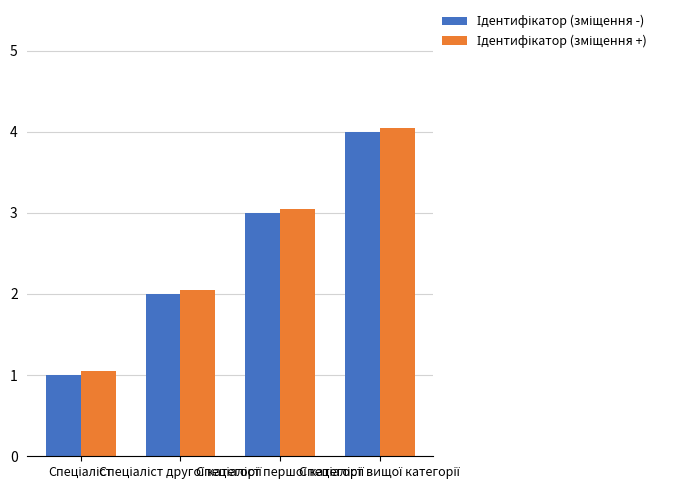

What is the difference between the highest and lowest values at Спеціаліст?

0.1